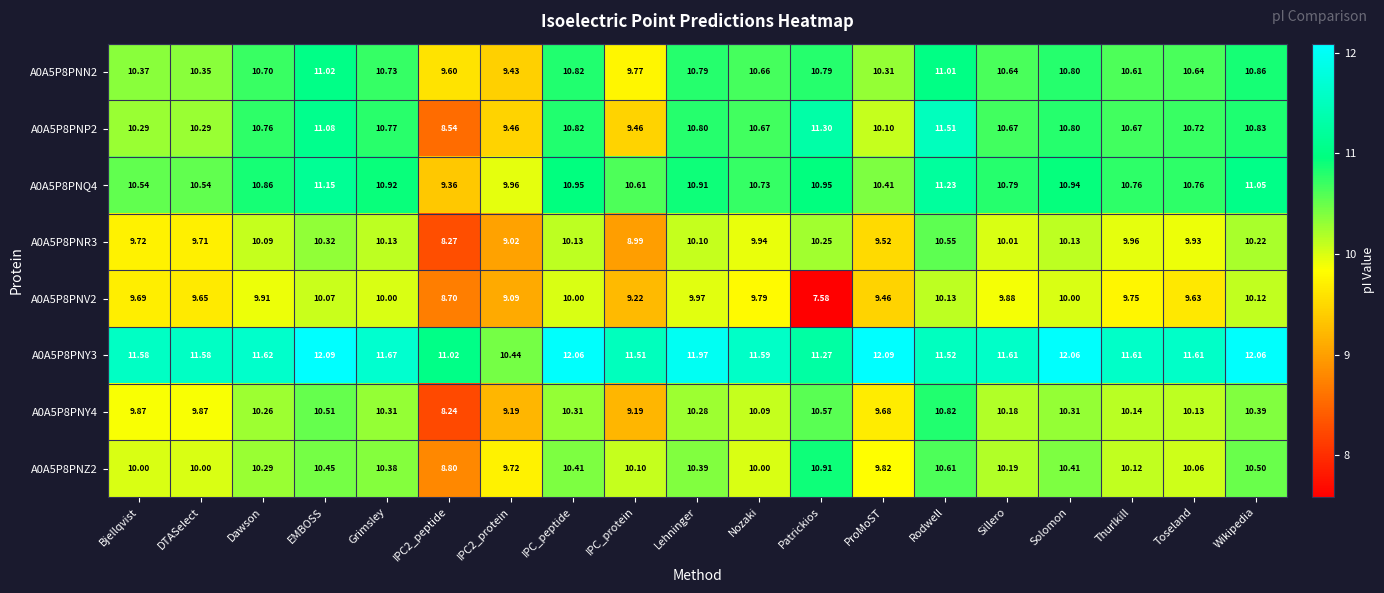

At which label does A0A5P8PNN2 reach its peak?

EMBOSS